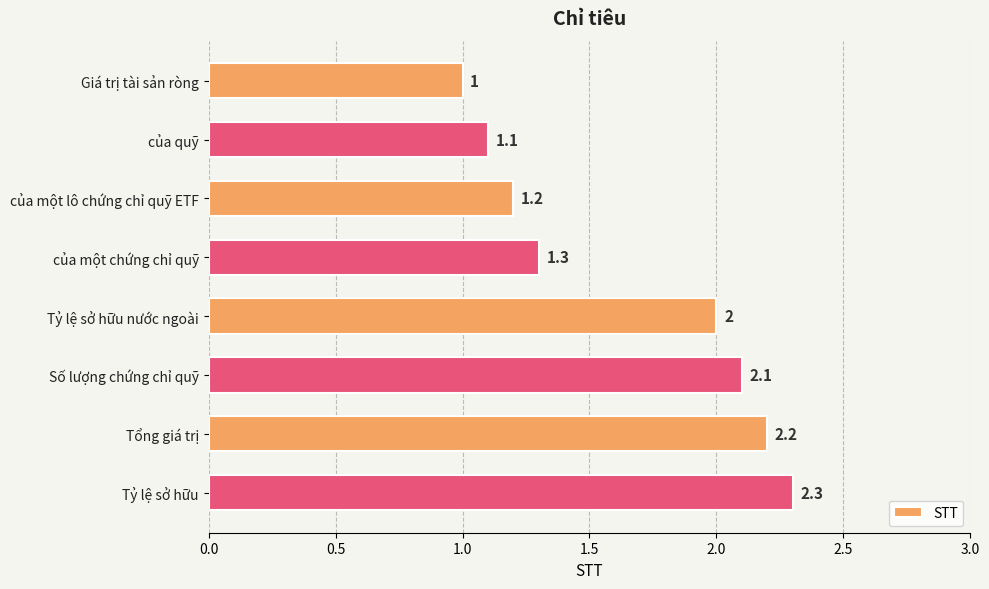

Which has a higher value, của quỹ or Tỷ lệ sở hữu?

Tỷ lệ sở hữu